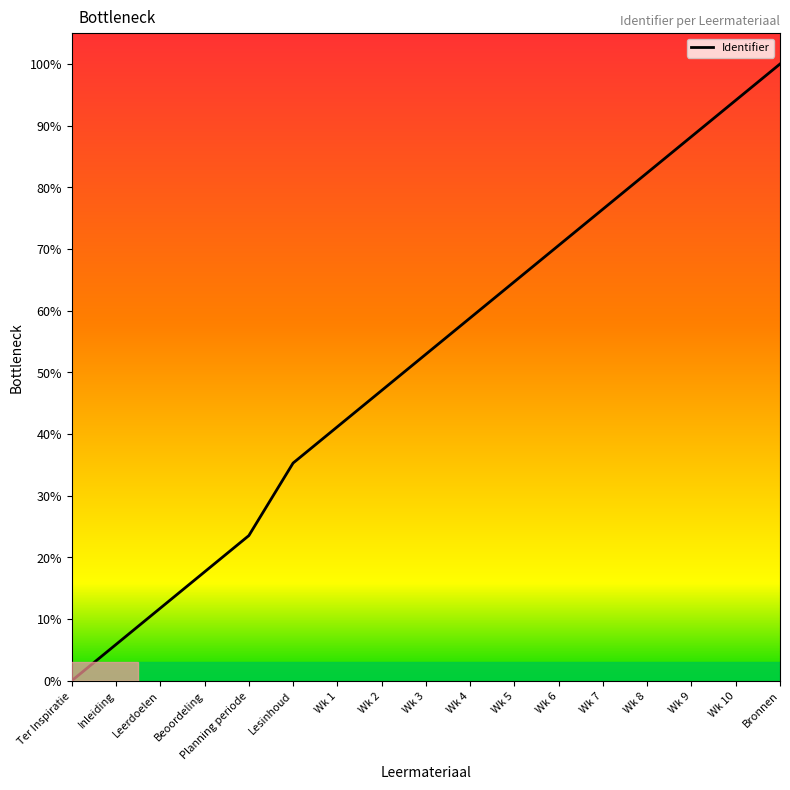

Rank the categories by value from lowest to highest.

Ter Inspiratie, Inleiding, Leerdoelen, Beoordeling, Planning periode, Lesinhoud, Wk 1, Wk 2, Wk 3, Wk 4, Wk 5, Wk 6, Wk 7, Wk 8, Wk 9, Wk 10, Bronnen